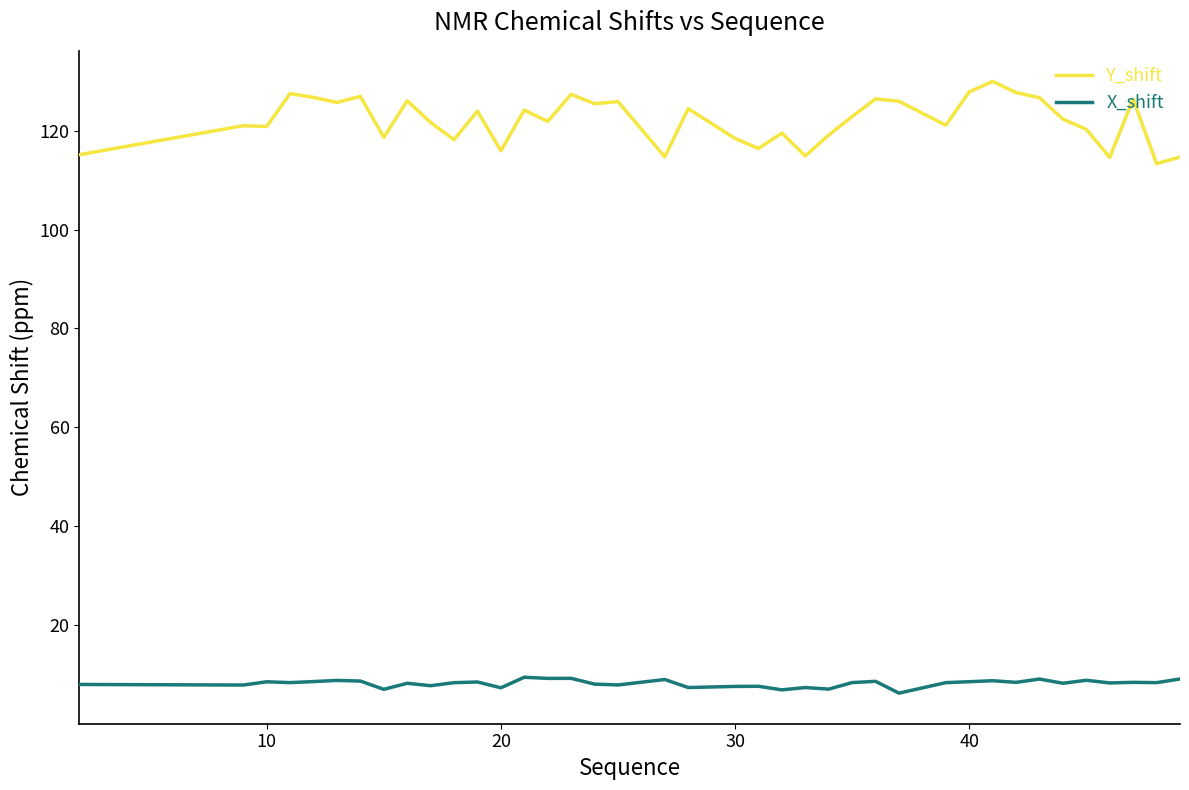

Count the number of categories in the chart.

39